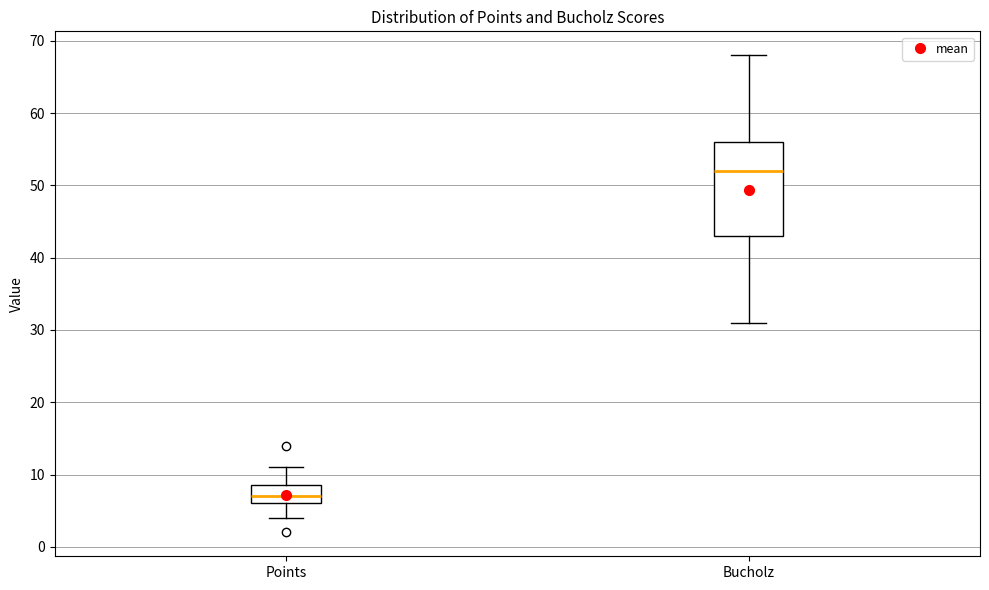

Which box is the tallest, from its lower edge to its upper edge?

Bucholz